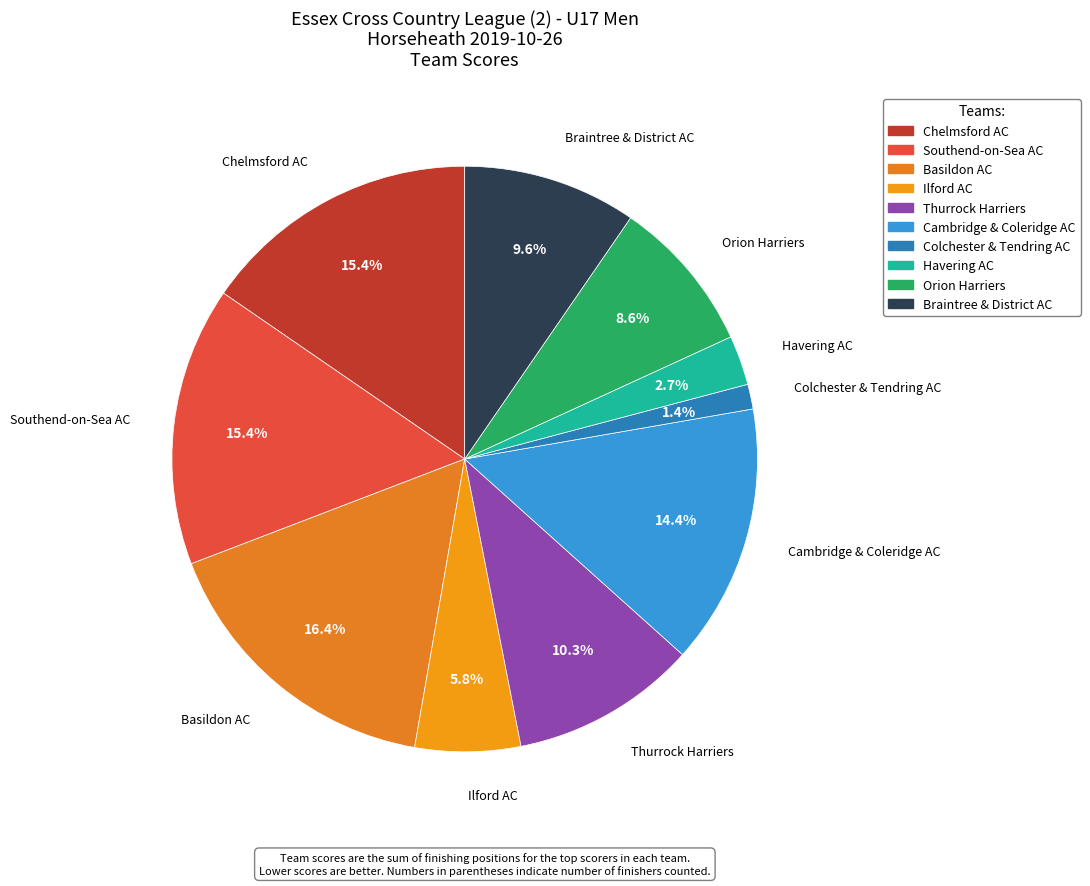

Is Cambridge & Coleridge AC the majority of the pie?

No